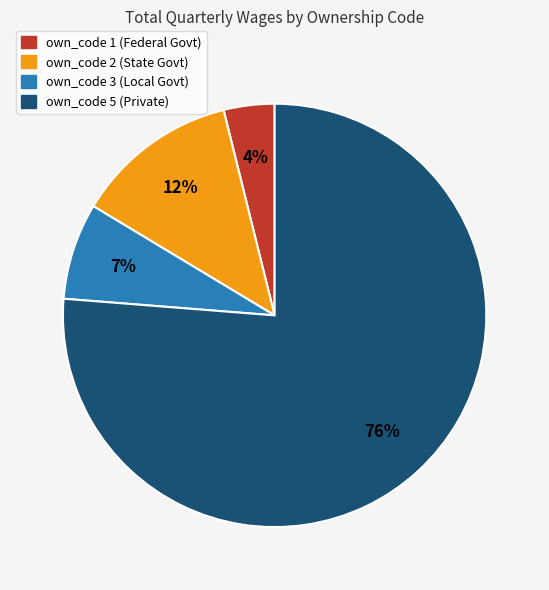

Does any single category account for the majority?

Yes